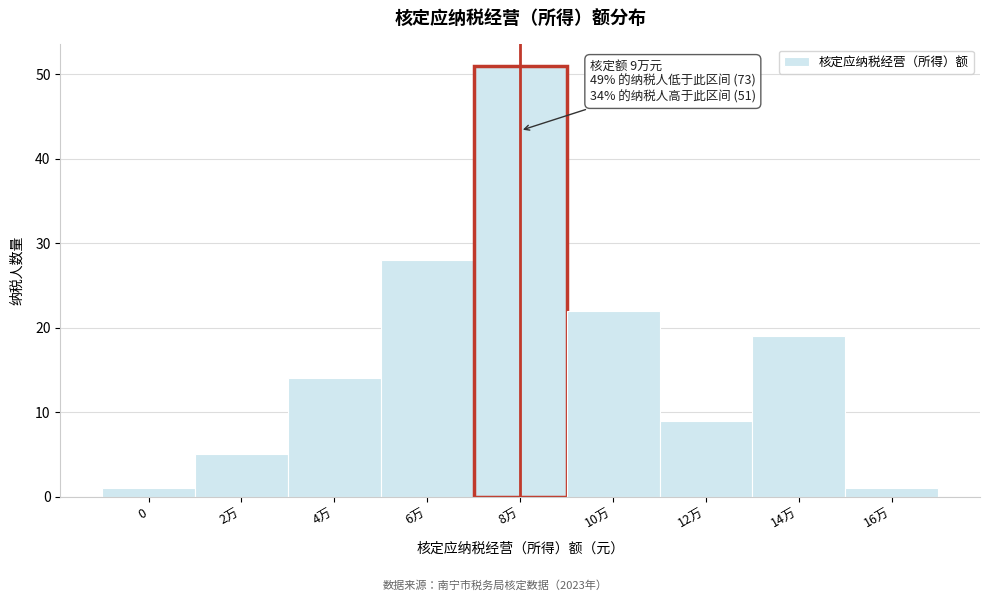

Reading left to right, what are all the values shown in this chart?

1	5	14	28	51	22	9	19	1